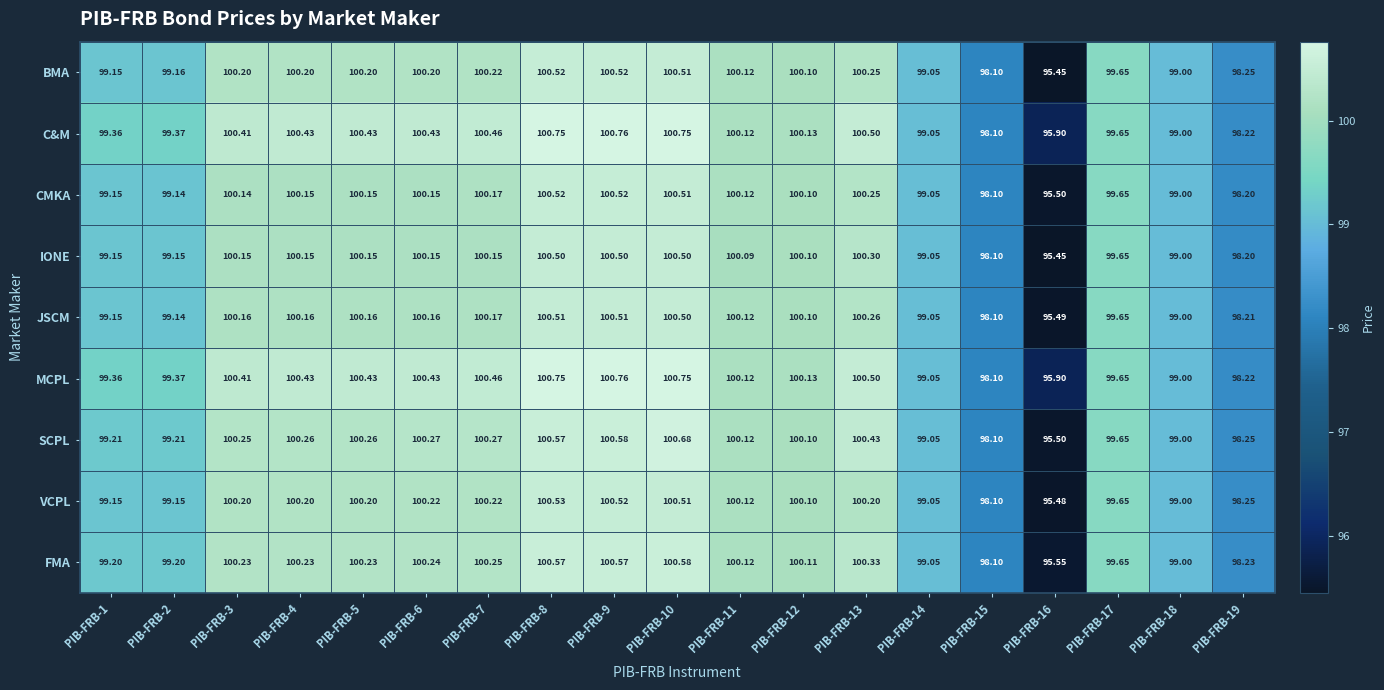

Which series has the largest range (max minus min)?

SCPL